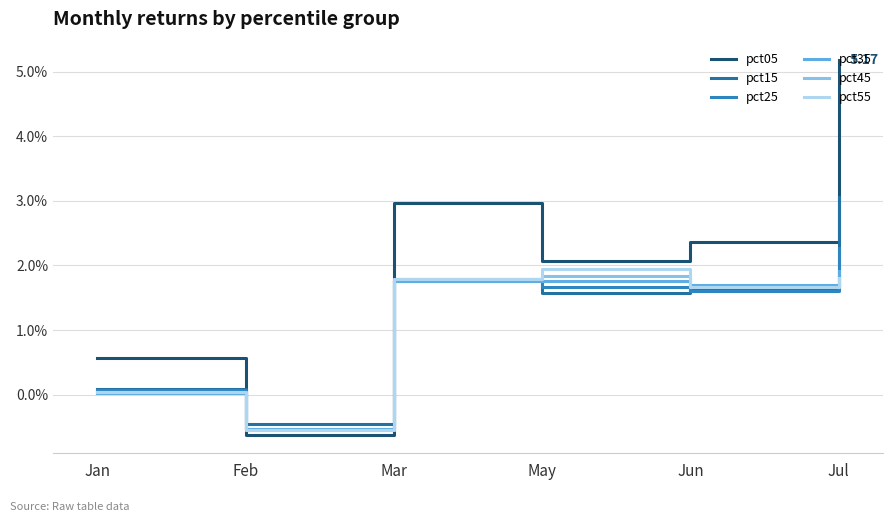

What is the average value of the pct05 series?

2.1